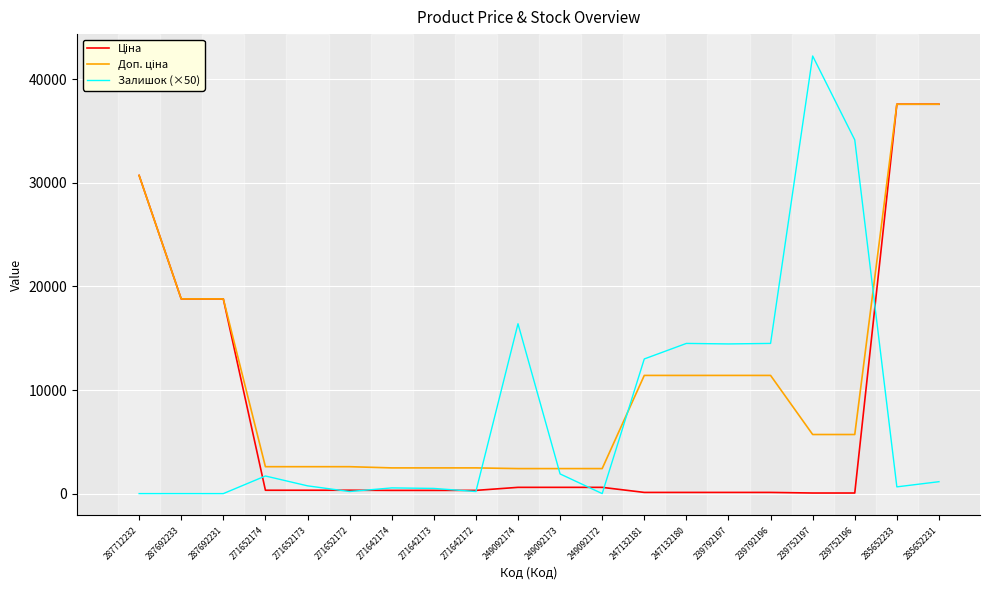

Is it true that Залишок (×50) equals 16400.0 at 249092174?

True